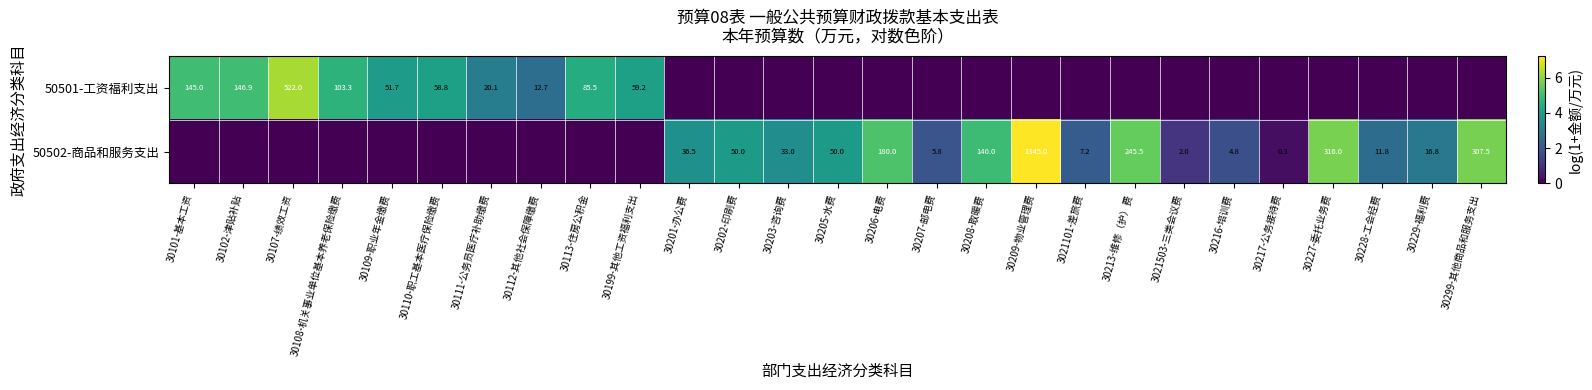

Is it true that 50501-工资福利支出 equals 30.8 at 30108-机关事业单位基本养老保险缴费?

False